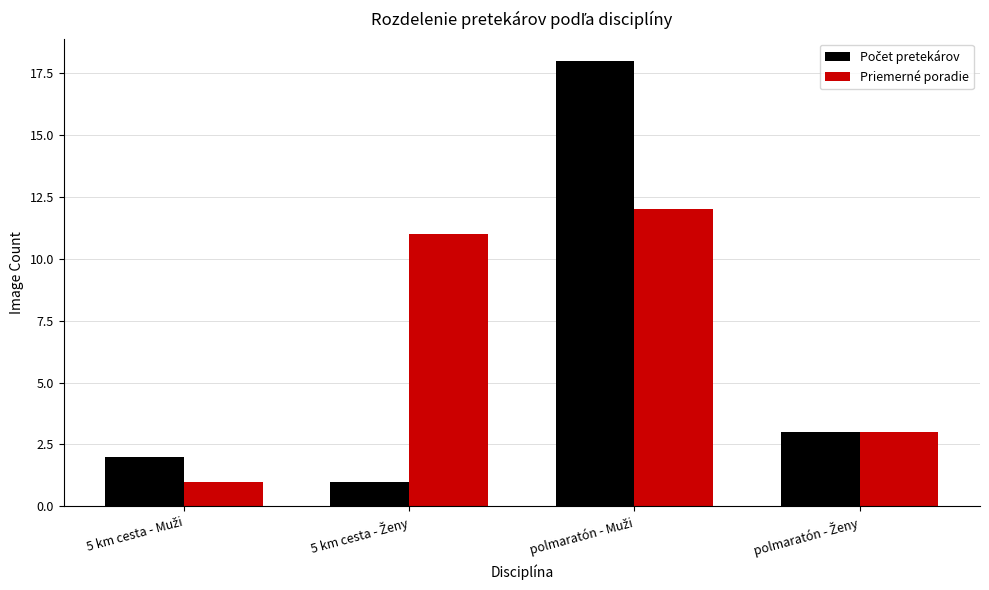

What is the difference between the second highest and minimum values in the Priemerné poradie series?

10